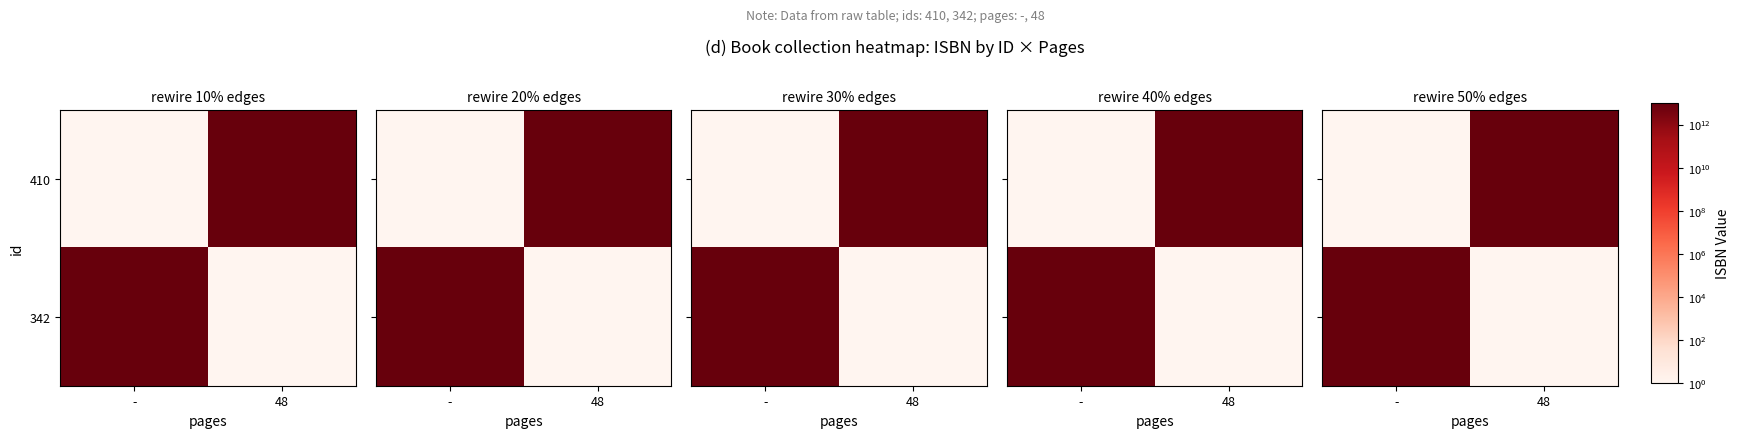

How many series are shown in this chart?

2